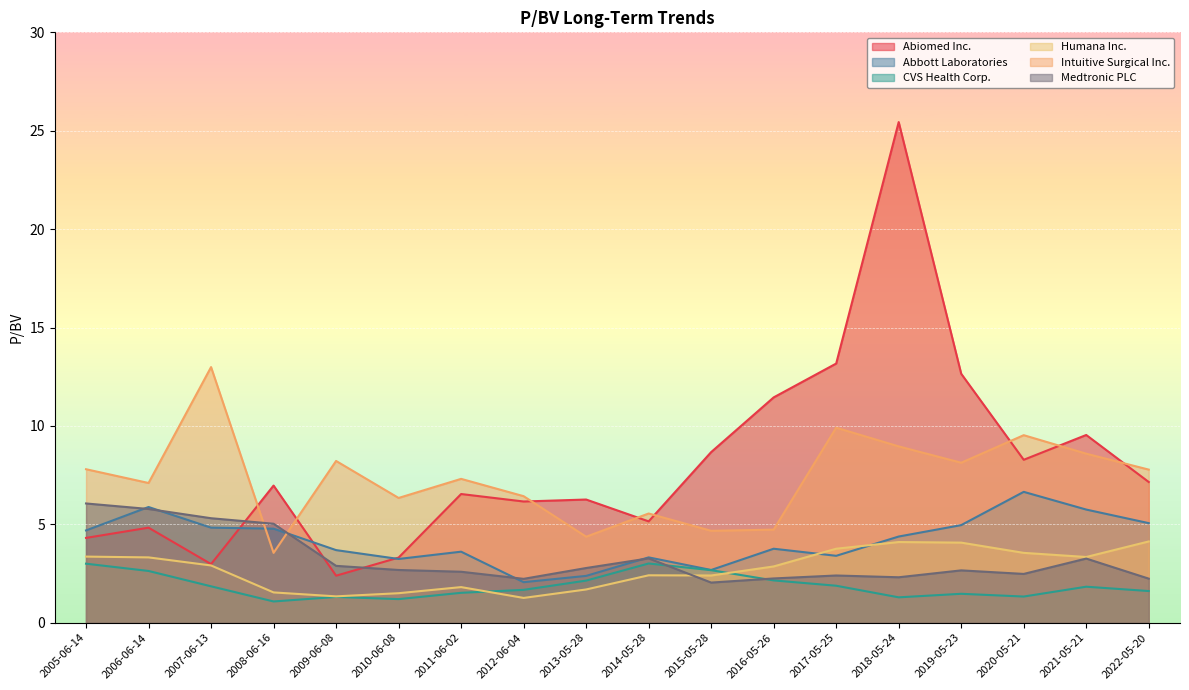

Reading left to right, list all the values displayed in this chart.

Abiomed Inc.: 2005-06-14=4.3	2006-06-14=4.8	2007-06-13=3.0	2008-06-16=7.0	2009-06-08=2.4	2010-06-08=3.3	2011-06-02=6.5	2012-06-04=6.2	2013-05-28=6.3	2014-05-28=5.2	2015-05-28=8.7	2016-05-26=11.4	2017-05-25=13.2	2018-05-24=25.4	2019-05-23=12.7	2020-05-21=8.3	2021-05-21=9.5	2022-05-20=7.2
Abbott Laboratories: 2005-06-14=4.7	2006-06-14=5.9	2007-06-13=4.8	2008-06-16=4.8	2009-06-08=3.7	2010-06-08=3.2	2011-06-02=3.6	2012-06-04=2.1	2013-05-28=2.4	2014-05-28=3.3	2015-05-28=2.7	2016-05-26=3.8	2017-05-25=3.4	2018-05-24=4.4	2019-05-23=5.0	2020-05-21=6.7	2021-05-21=5.8	2022-05-20=5.1
CVS Health Corp.: 2005-06-14=3.0	2006-06-14=2.6	2007-06-13=1.9	2008-06-16=1.1	2009-06-08=1.3	2010-06-08=1.2	2011-06-02=1.5	2012-06-04=1.7	2013-05-28=2.1	2014-05-28=3.0	2015-05-28=2.7	2016-05-26=2.1	2017-05-25=1.9	2018-05-24=1.3	2019-05-23=1.5	2020-05-21=1.3	2021-05-21=1.8	2022-05-20=1.6
Humana Inc.: 2005-06-14=3.4	2006-06-14=3.3	2007-06-13=2.9	2008-06-16=1.5	2009-06-08=1.3	2010-06-08=1.5	2011-06-02=1.8	2012-06-04=1.3	2013-05-28=1.7	2014-05-28=2.4	2015-05-28=2.4	2016-05-26=2.9	2017-05-25=3.8	2018-05-24=4.1	2019-05-23=4.1	2020-05-21=3.5	2021-05-21=3.3	2022-05-20=4.1
Intuitive Surgical Inc.: 2005-06-14=7.8	2006-06-14=7.1	2007-06-13=13.0	2008-06-16=3.5	2009-06-08=8.2	2010-06-08=6.3	2011-06-02=7.3	2012-06-04=6.4	2013-05-28=4.4	2014-05-28=5.5	2015-05-28=4.7	2016-05-26=4.7	2017-05-25=9.9	2018-05-24=9.0	2019-05-23=8.1	2020-05-21=9.5	2021-05-21=8.6	2022-05-20=7.8
Medtronic PLC: 2005-06-14=6.1	2006-06-14=5.8	2007-06-13=5.3	2008-06-16=5.0	2009-06-08=2.9	2010-06-08=2.7	2011-06-02=2.6	2012-06-04=2.2	2013-05-28=2.8	2014-05-28=3.3	2015-05-28=2.0	2016-05-26=2.2	2017-05-25=2.4	2018-05-24=2.3	2019-05-23=2.7	2020-05-21=2.5	2021-05-21=3.3	2022-05-20=2.2